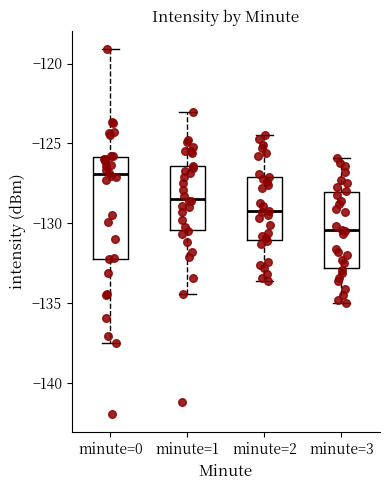

Reading left to right, transcribe this box plot: for each box, give where its median line is, the range the box spans, and where its two whiskers end, as read against the y-axis. The values are not printed on the chart, so give them approximately, as read against the axis.

minute=0: median -127.0, box -132.0 to -126.0, whiskers -137.5 to -119.0
minute=1: median -128.5, box -130.5 to -126.5, whiskers -134.5 to -123.0
minute=2: median -129.0, box -131.0 to -127.0, whiskers -133.5 to -124.5
minute=3: median -130.5, box -133.0 to -128.0, whiskers -135.0 to -126.0